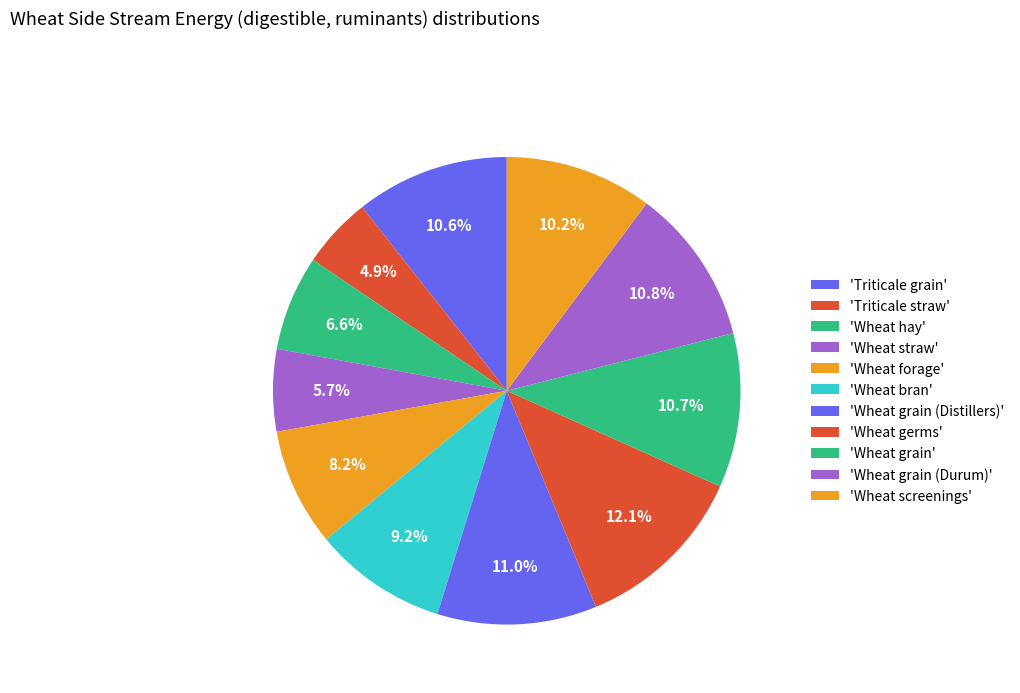

Count the number of slices in the pie.

11